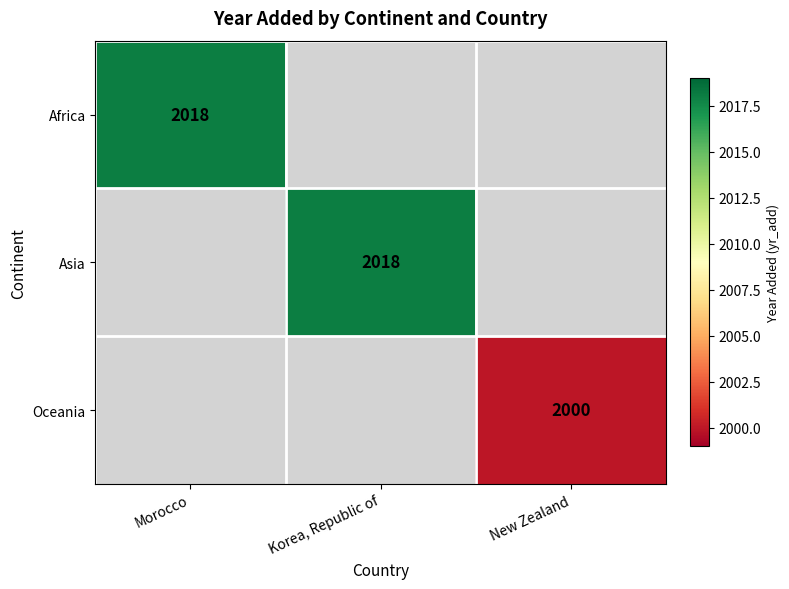

True or false: Oceania has a value of 2000 at New Zealand.

True